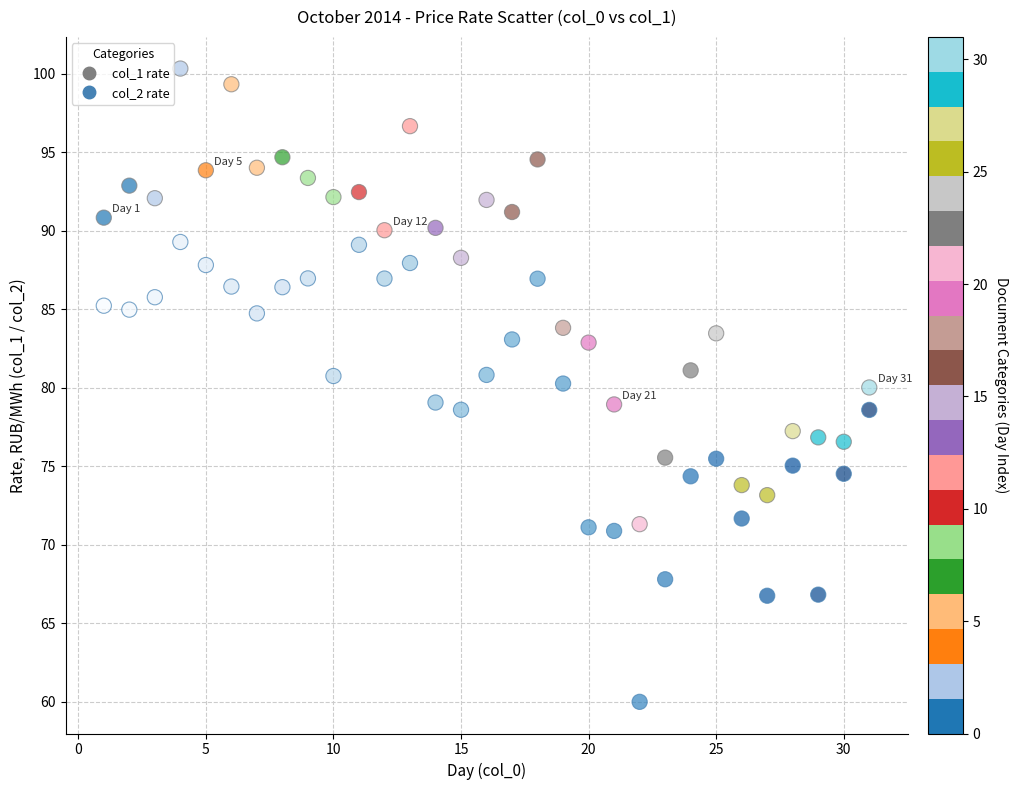

Across all data points, what is the range of X values (max minus min)?

30.0